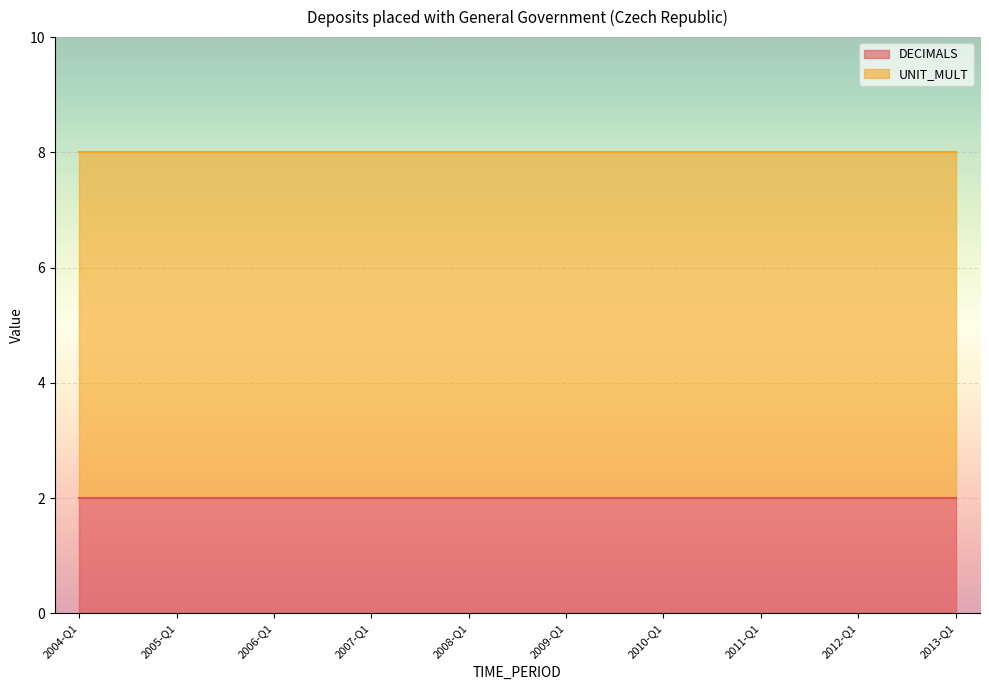

Which has a higher value, 2006-Q1 or 2007-Q1?

2006-Q1